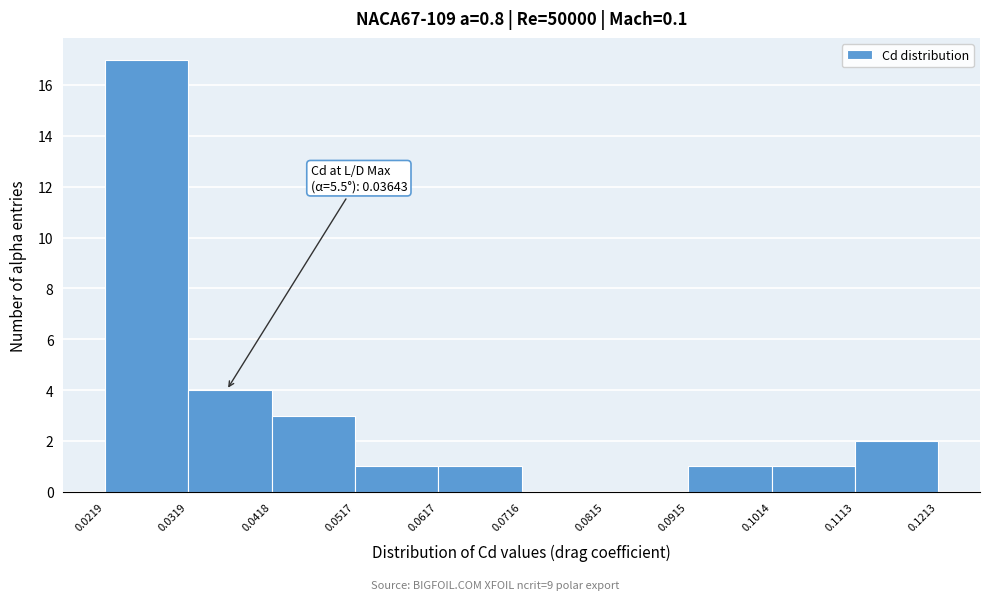

Over which range of the x-axis is the bar tallest?

0.0219 to 0.0319